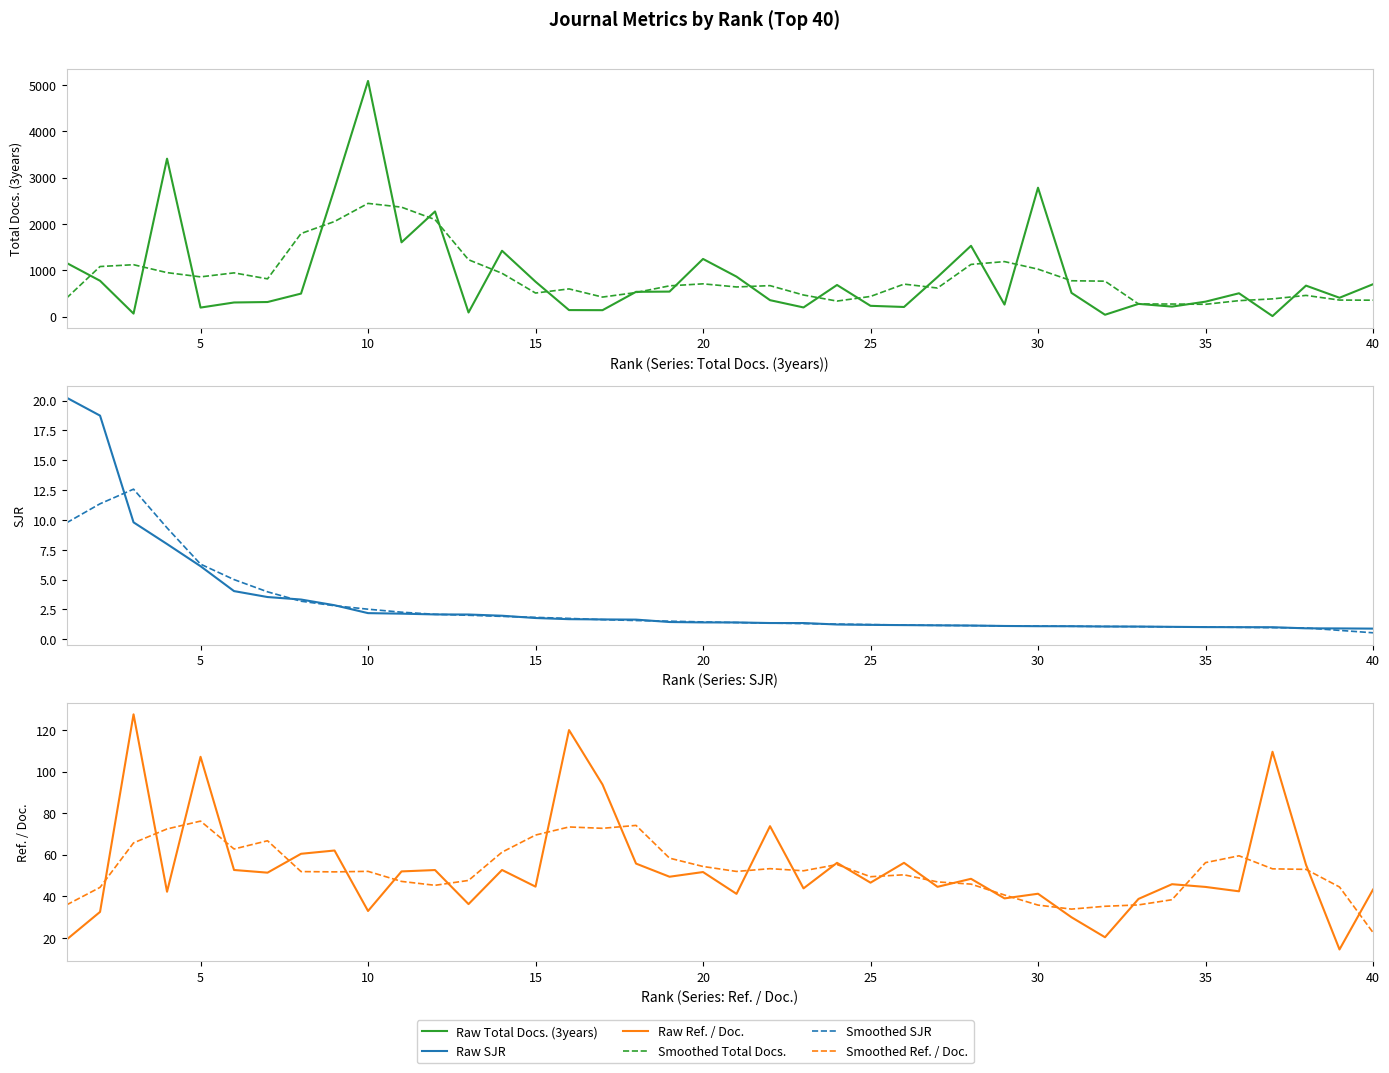

Which has a higher value, 23 or 22?

23